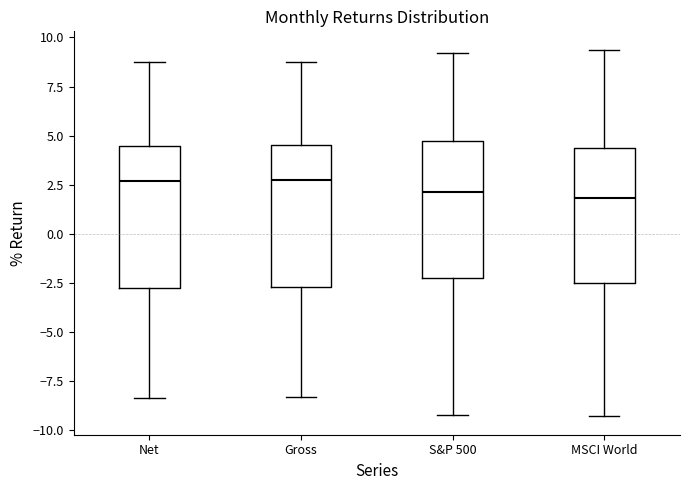

Reading left to right, transcribe this box plot: for each box, give where its median line is, the range the box spans, and where its two whiskers end, as read against the y-axis. The values are not printed on the chart, so give them approximately, as read against the axis.

Net: median 2.5, box -2.5 to 4.5, whiskers -8.5 to 8.5
Gross: median 2.5, box -2.5 to 4.5, whiskers -8.5 to 9.0
S&P 500: median 2.0, box -2.0 to 5.0, whiskers -9.0 to 9.0
MSCI World: median 2.0, box -2.5 to 4.5, whiskers -9.5 to 9.5